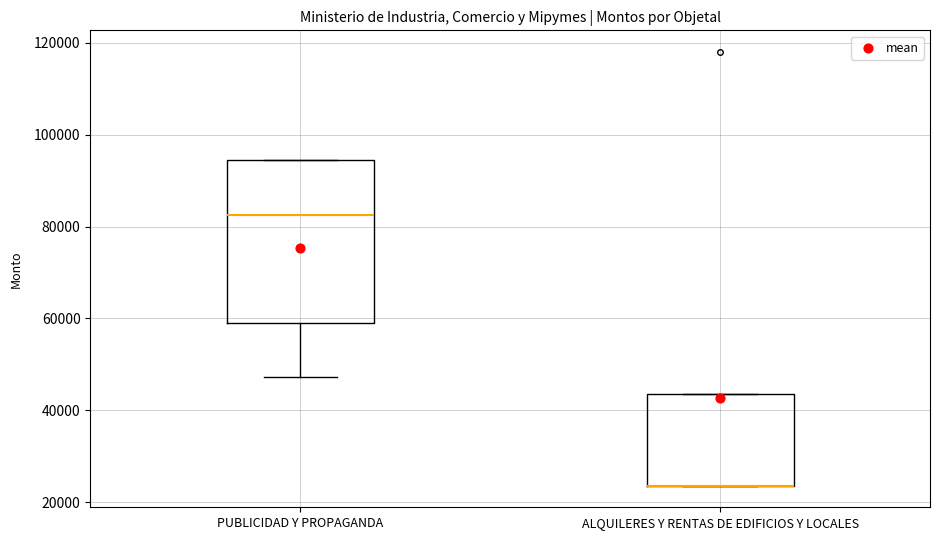

Reading left to right, read every box against the y-axis: the position of its median line, the range the box covers, and the ends of its whiskers. The values are not printed on the chart, so give them approximately, as read against the axis.

PUBLICIDAD Y PROPAGANDA: median 82000, box 60000 to 94000, whiskers 48000 to 94000
ALQUILERES Y RENTAS DE EDIFICIOS Y LOCALES: median 24000 (drawn on the box's lower edge), box 24000 to 44000, whiskers 24000 to 44000